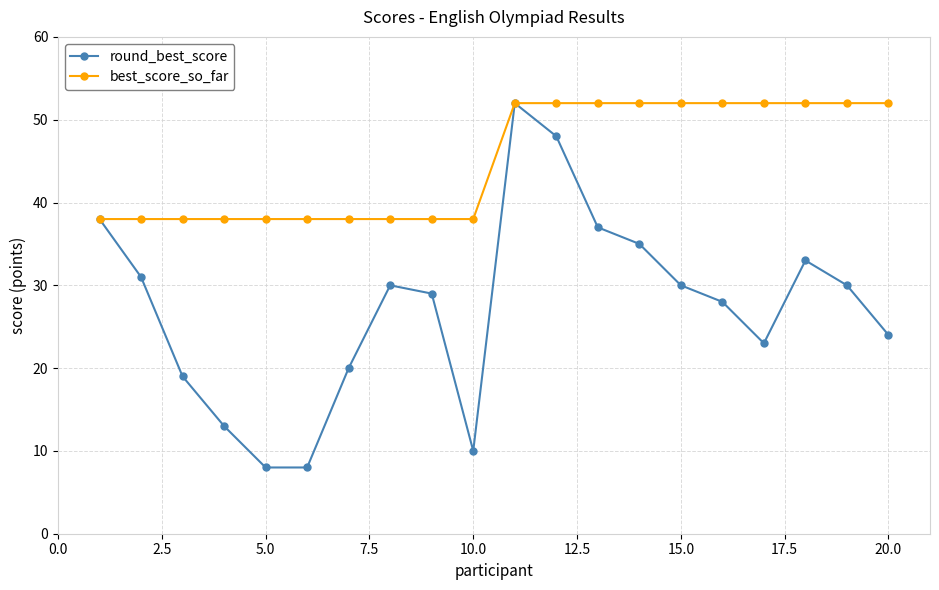

Which series has the largest range (max minus min)?

round_best_score